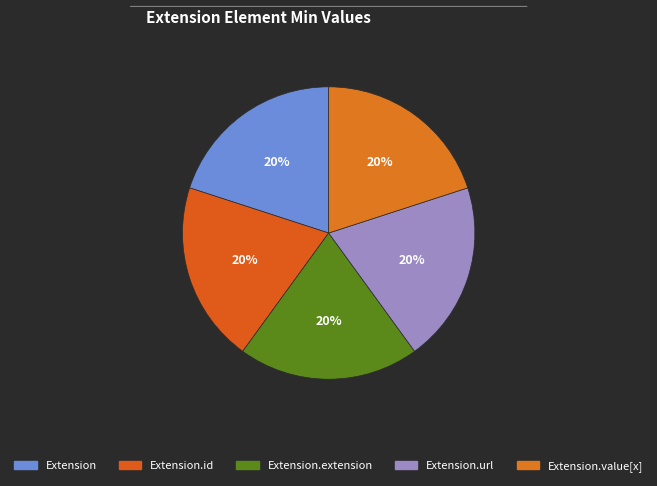

How many segments does this pie chart have?

5